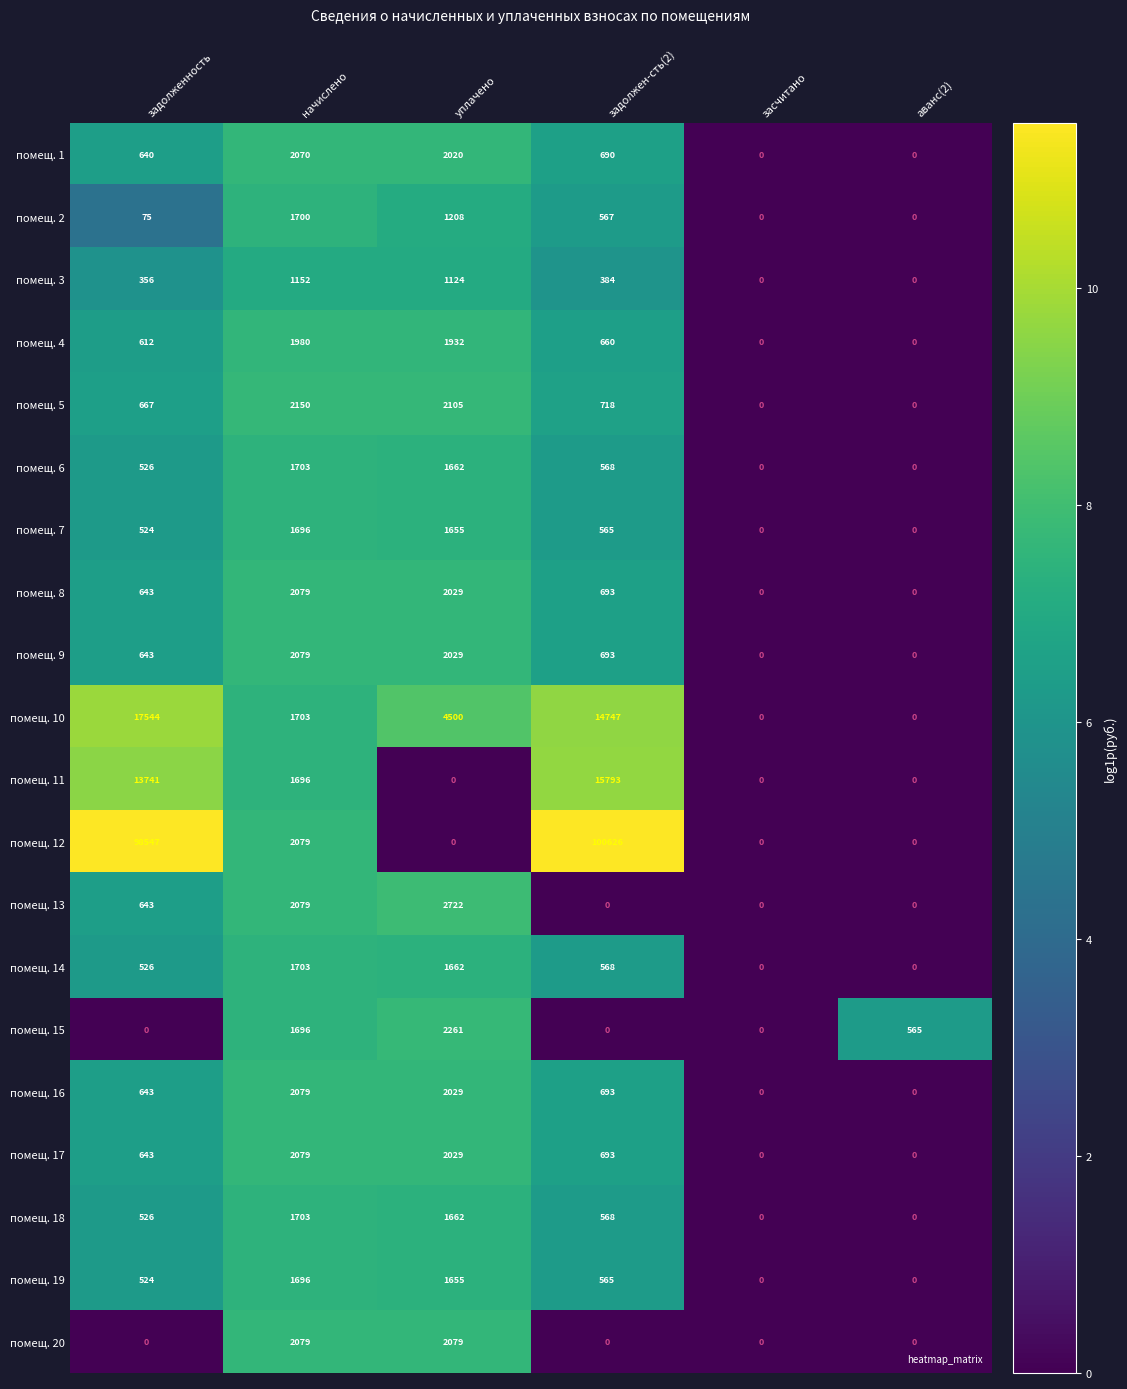

Which label corresponds to the largest value in the chart?

задолжен-сть(2)